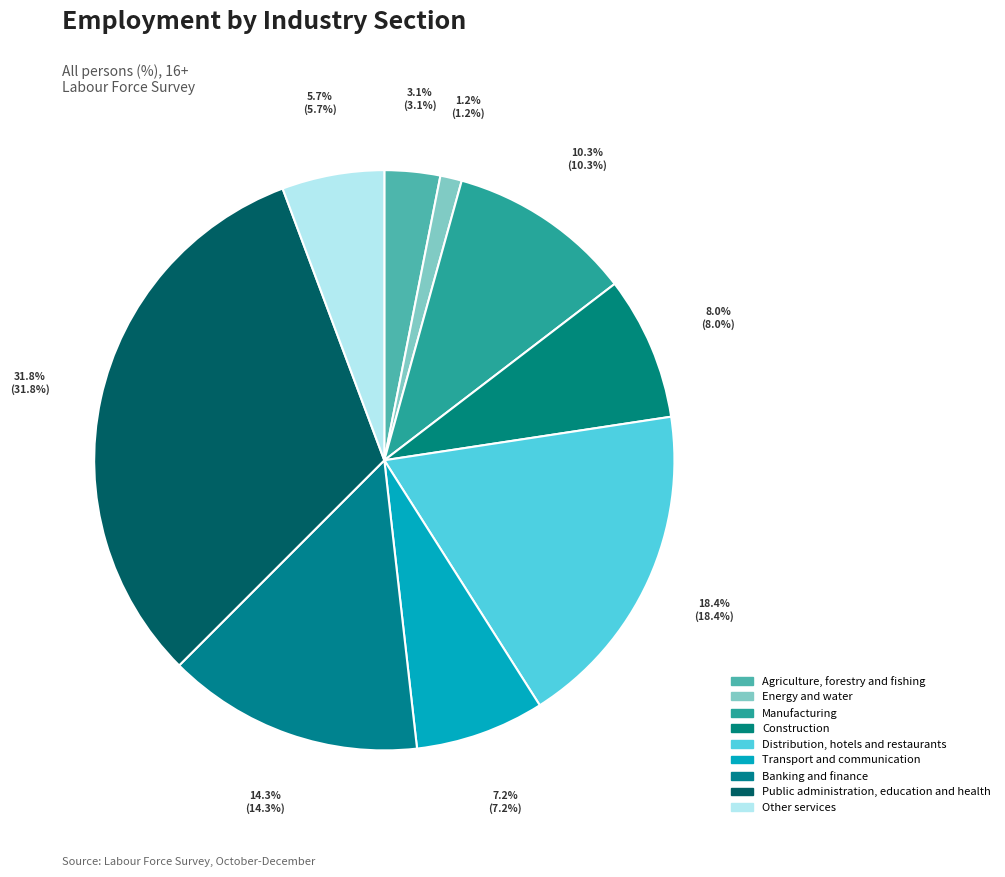

Count the number of slices in the pie.

9